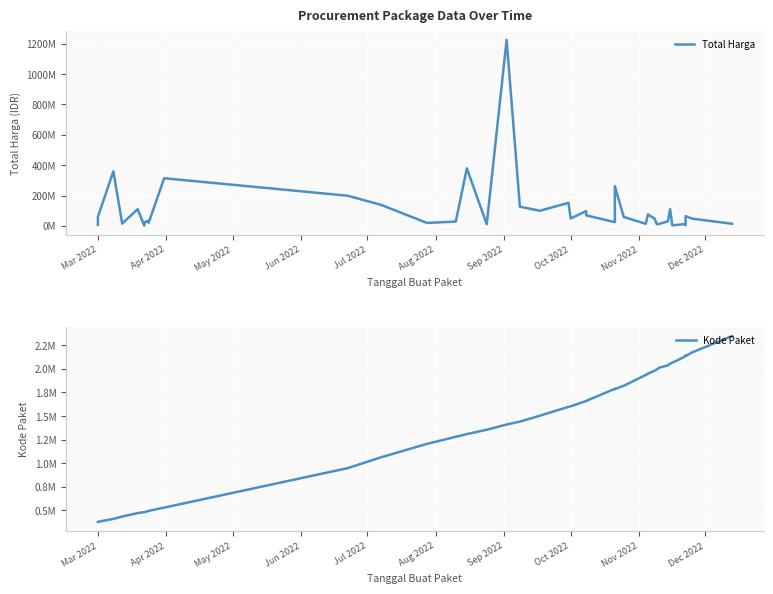

How many categories are shown in the chart?

40